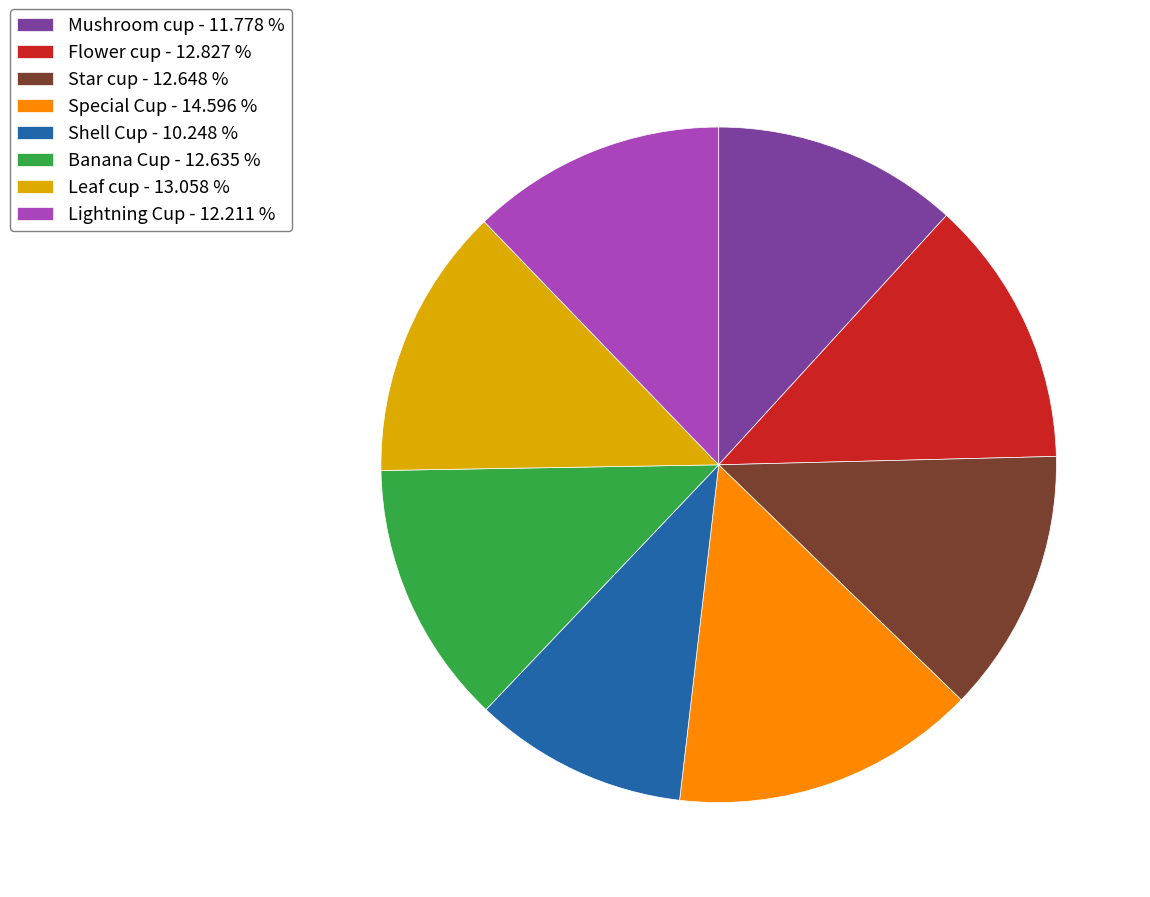

Which has a higher value, Special Cup - 14.596 % or Star cup - 12.648 %?

Special Cup - 14.596 %